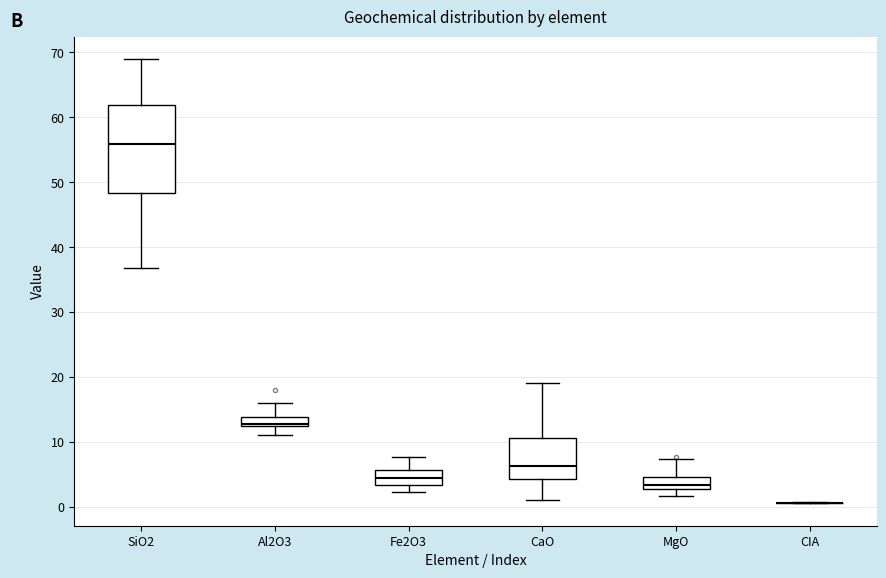

Where is the upper edge of the box for CaO on the y-axis? The values are not printed on the chart, so give them approximately, as read against the axis.

11